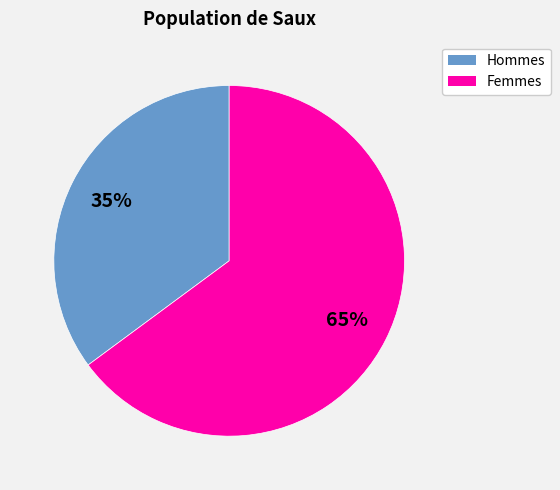

To the nearest percent, what is the average slice percentage?

50%